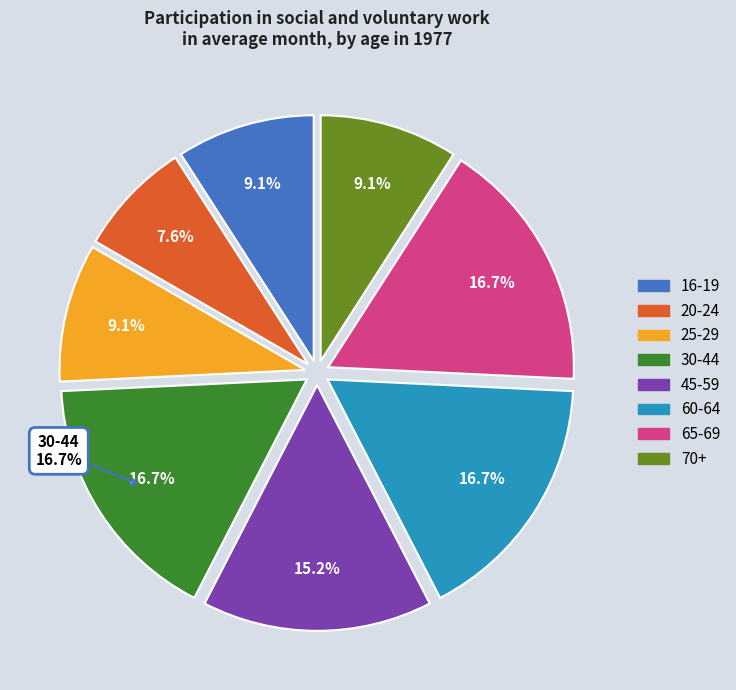

What portion of the pie excludes 65-69?

83.3%